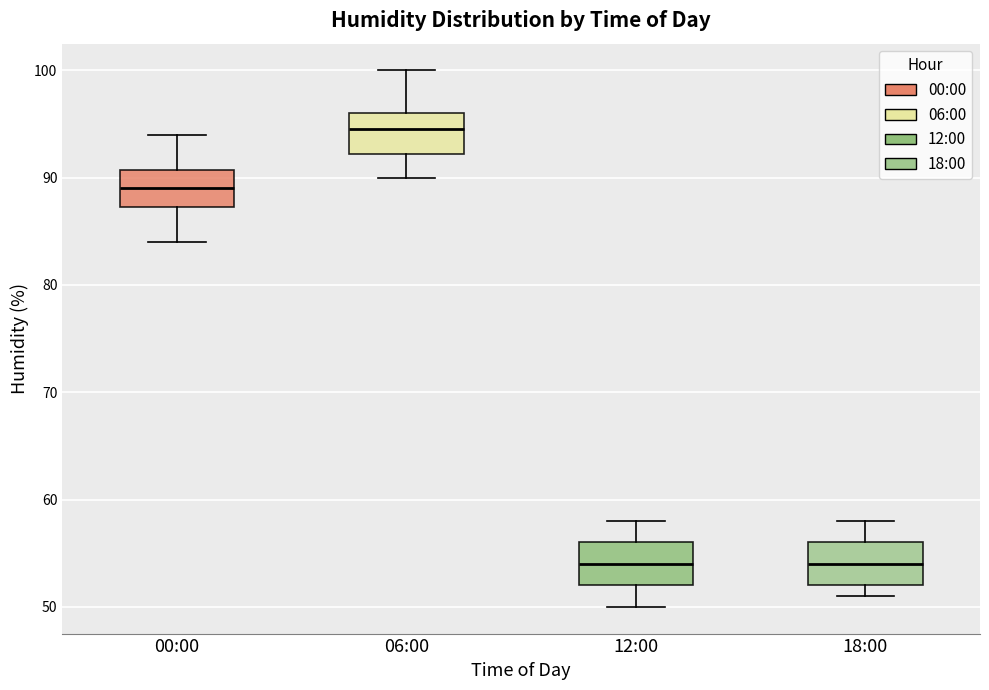

Reading left to right, transcribe this box plot: for each box, give where its median line is, the range the box spans, and where its two whiskers end, as read against the y-axis. The values are not printed on the chart, so give them approximately, as read against the axis.

00:00: median 89, box 87 to 91, whiskers 84 to 94
06:00: median 95, box 92 to 96, whiskers 90 to 100
12:00: median 54, box 52 to 56, whiskers 50 to 58
18:00: median 54, box 52 to 56, whiskers 51 to 58